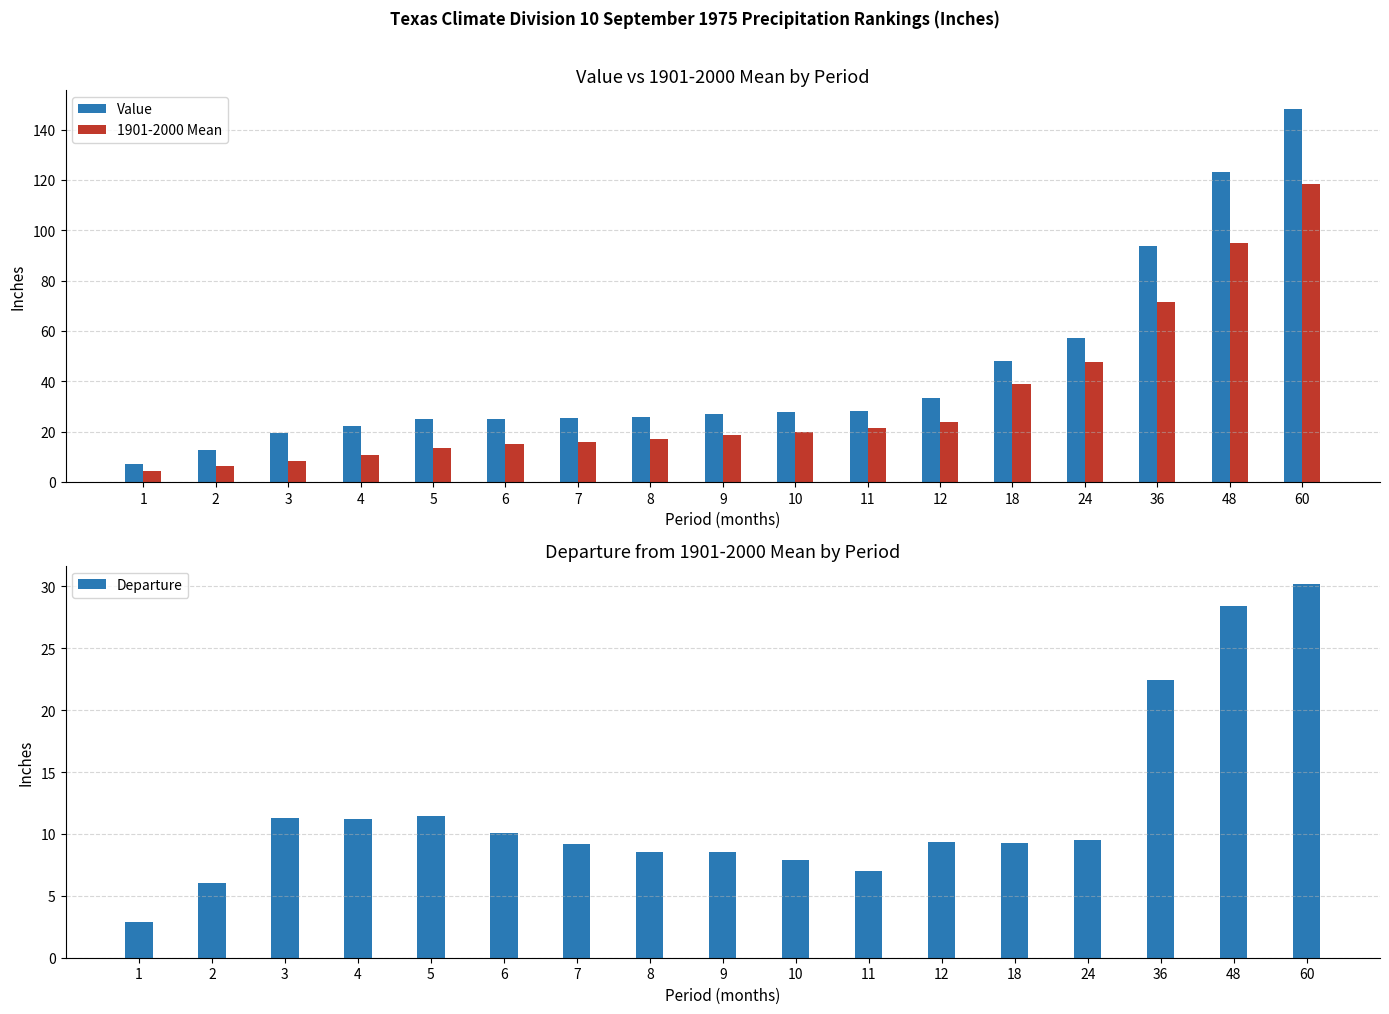

Reading left to right, transcribe all the data shown in this chart.

Value: 7.2	12.6	19.5	22.1	25.0	25.1	25.3	25.8	27.1	27.8	28.3	33.2	48.1	57.1	93.8	123.2	148.4
1901-2000 Mean: 4.3	6.5	8.2	10.9	13.6	15.1	16.1	17.3	18.5	19.9	21.3	23.8	38.9	47.7	71.3	94.8	118.2
Departure: 2.9	6.0	11.3	11.2	11.5	10.0	9.2	8.5	8.5	7.9	7.0	9.4	9.3	9.5	22.5	28.4	30.2